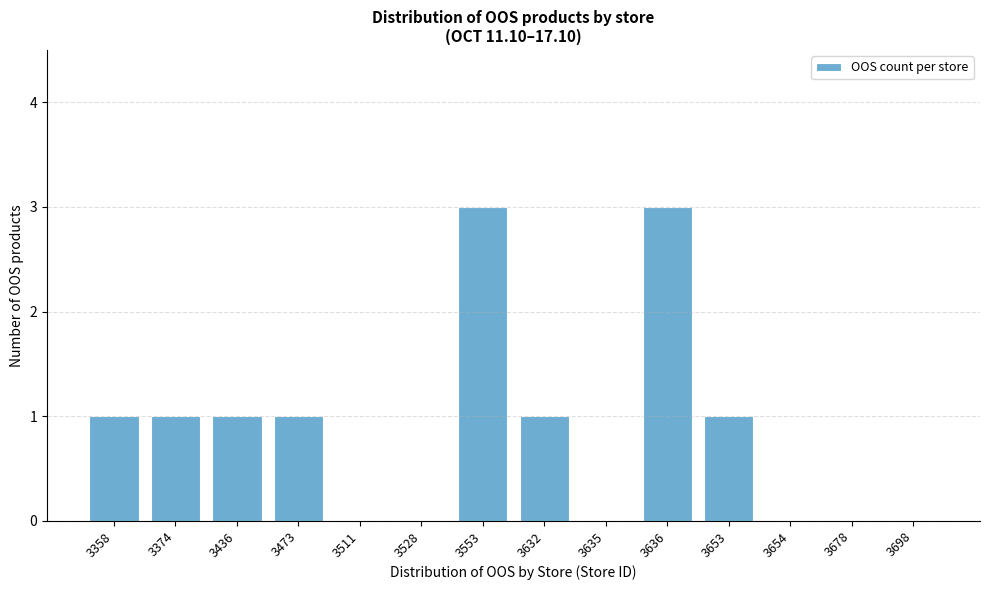

Reading right to left, extract all data points from this chart.

3698=0	3678=0	3654=0	3653=1	3636=3	3635=0	3632=1	3553=3	3528=0	3511=0	3473=1	3436=1	3374=1	3358=1